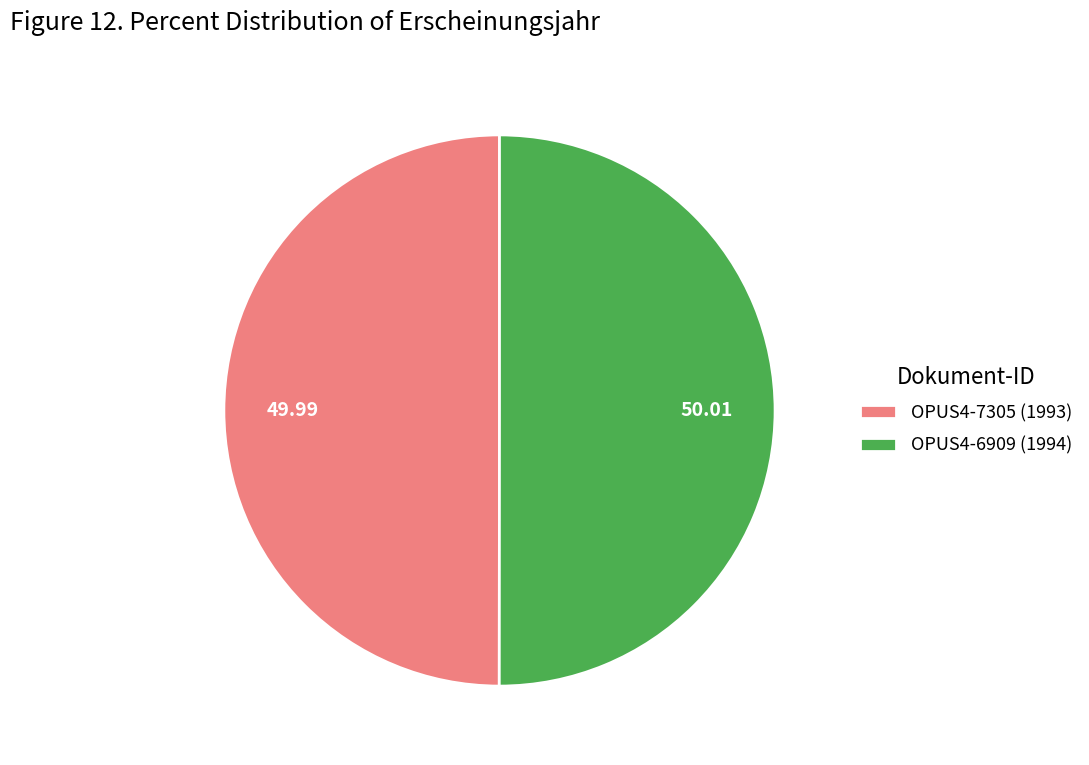

What is the ratio of the value at OPUS4-7305 (1993) to the value at OPUS4-6909 (1994)?

1.0